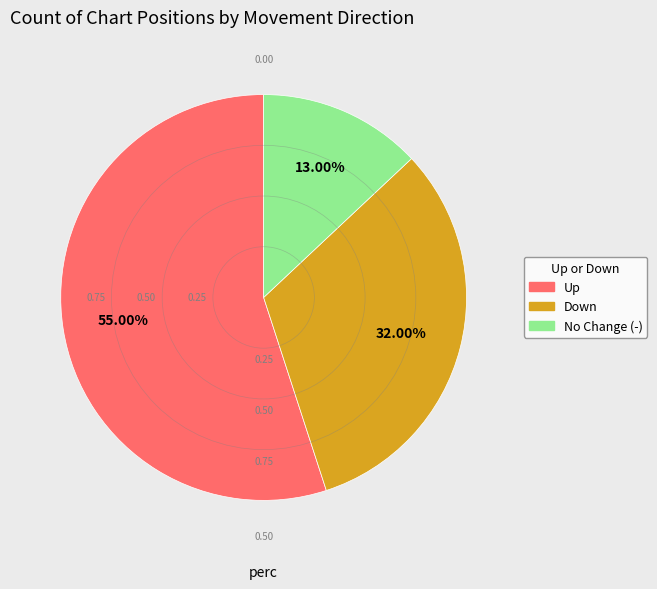

How many segments does this pie chart have?

3